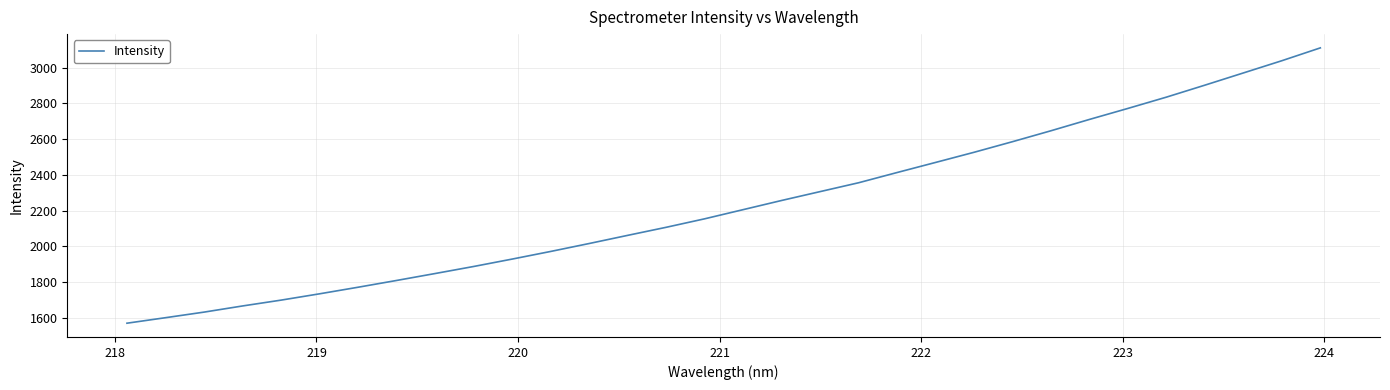

What is the minimum value shown in the chart?

1569.4